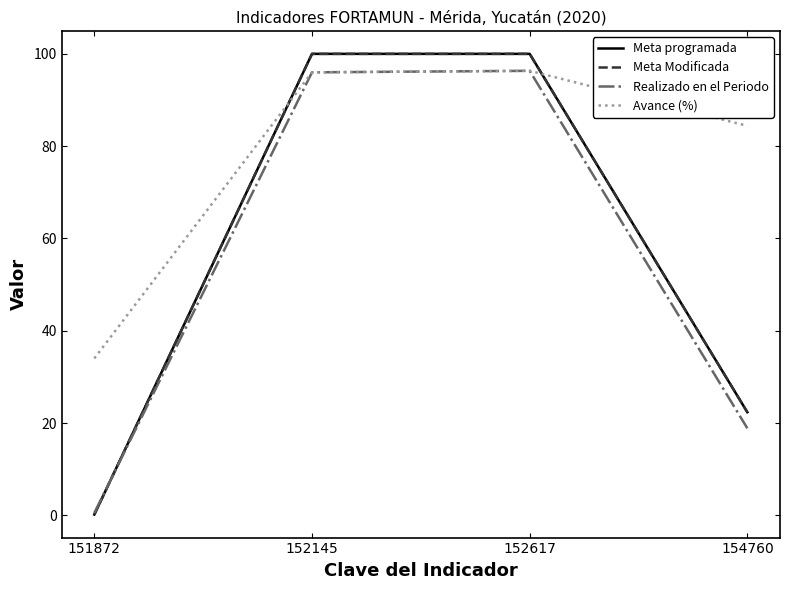

Does the chart have visible grid lines?

No